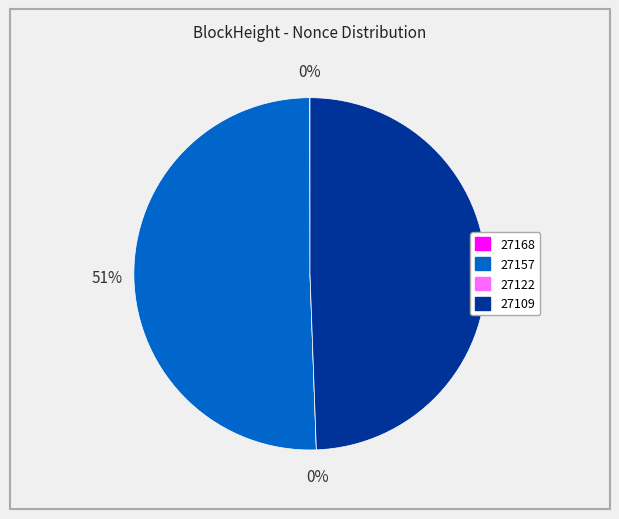

Combined, do 27109 and 27122 account for over 50%?

No